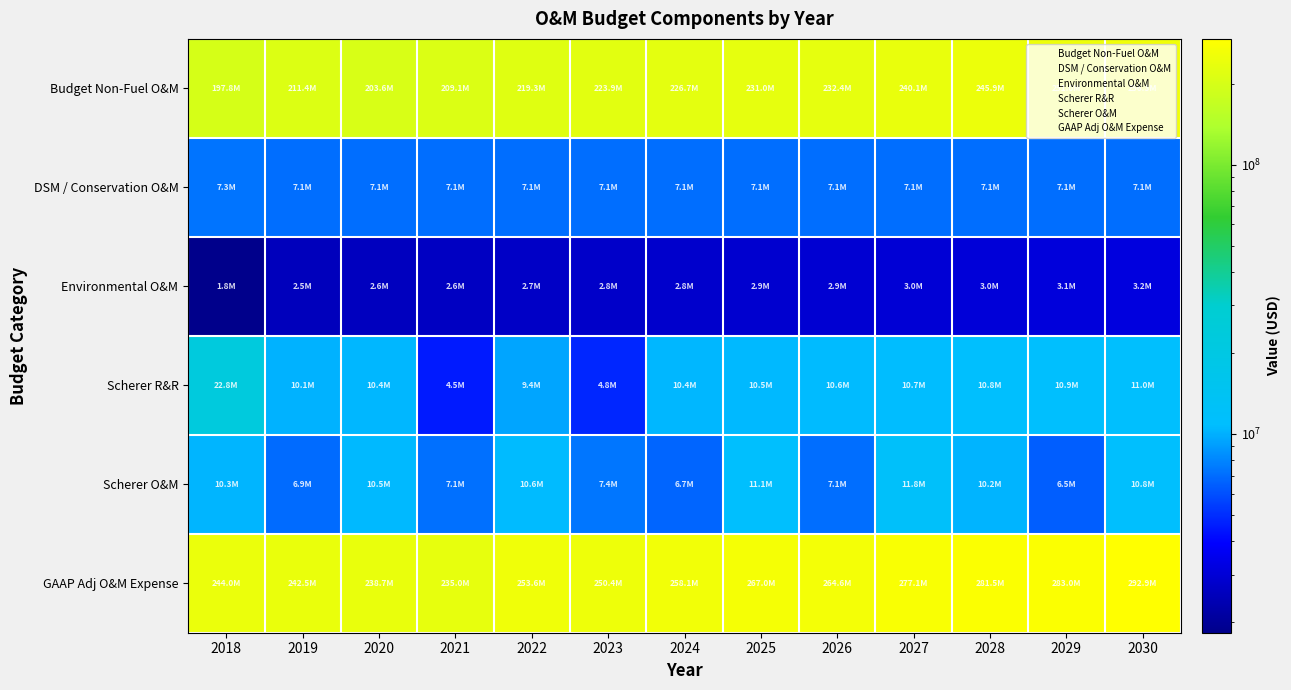

Between 2018 and 2019, which series saw the biggest shift?

Budget Non-Fuel O&M